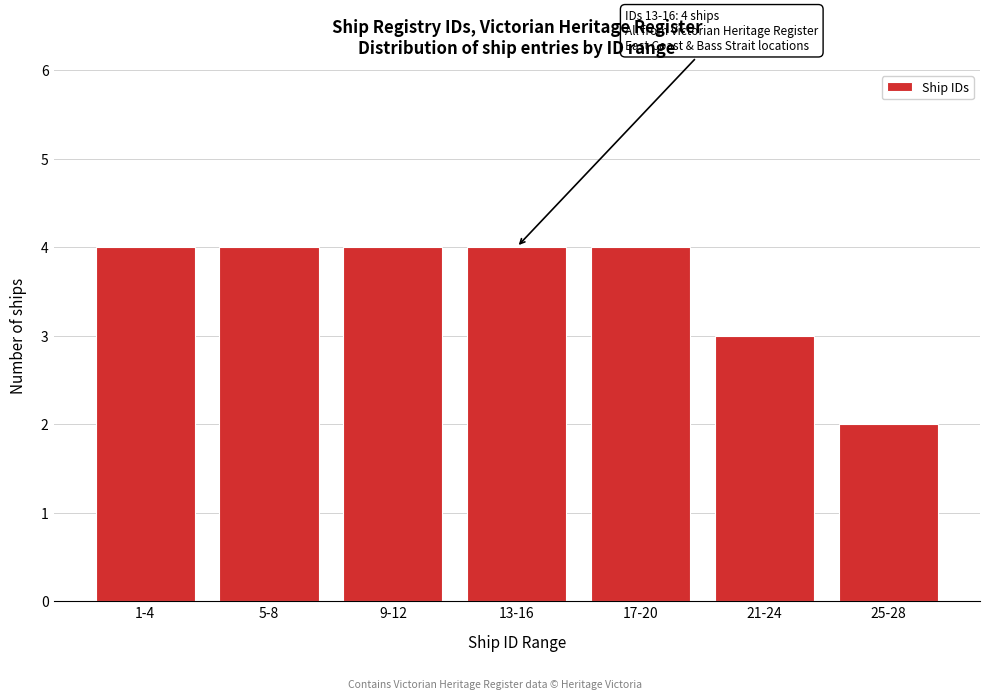

Reading right to left, transcribe all the data shown in this chart.

25-28=2	21-24=3	17-20=4	13-16=4	9-12=4	5-8=4	1-4=4